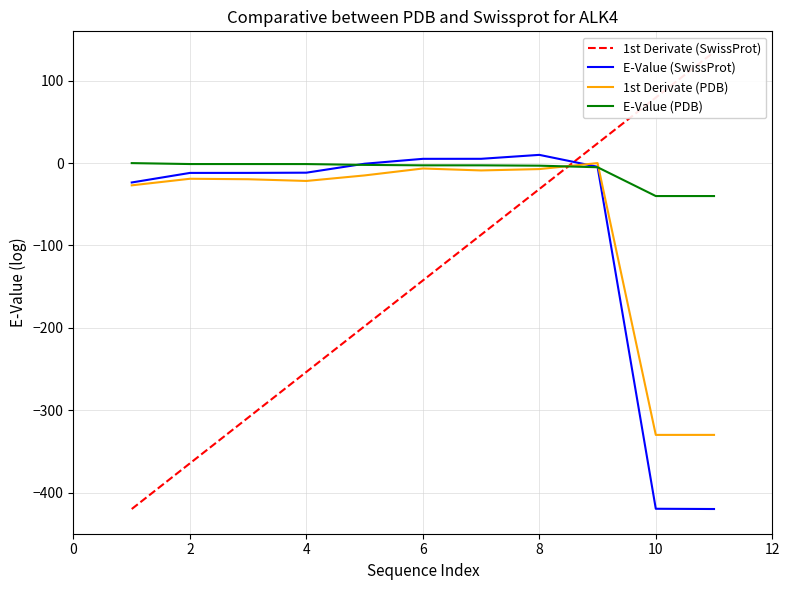

How many lines are shown in the chart?

4